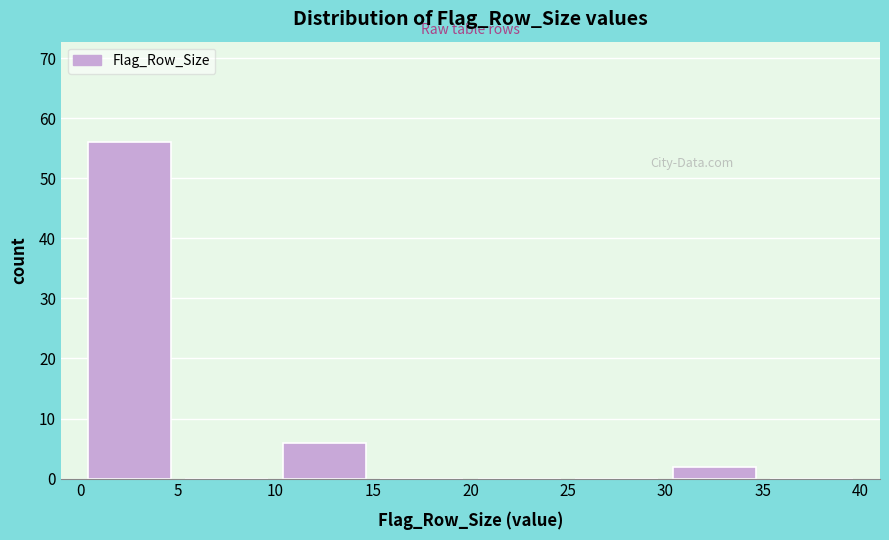

Reading left to right, list every bar in this chart as the range it spans on the x-axis followed by its height. The values are not printed on the chart, so give them approximately, as read against the axis.

0 to 5: 56
5 to 10: 0
10 to 15: 6
15 to 20: 0
20 to 25: 0
25 to 30: 0
30 to 35: 2
35 to 40: 0